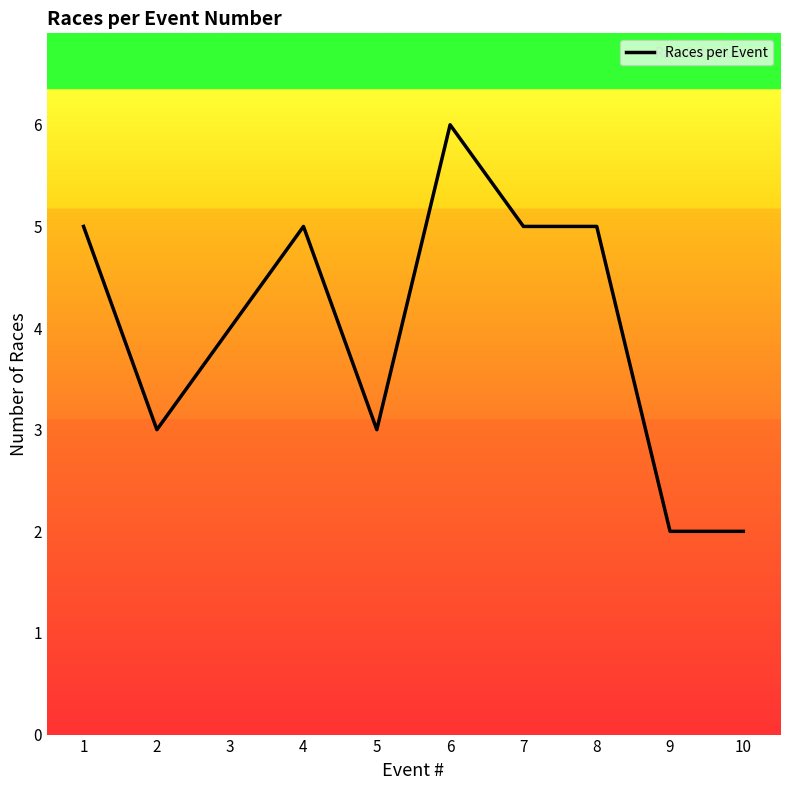

How many values are between 3 and 5?

7